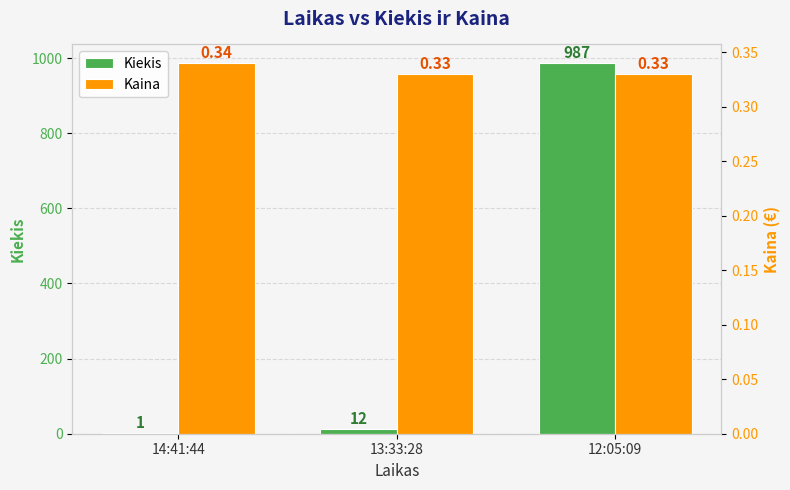

What is the label of the 2nd bar from the right?

13:33:28